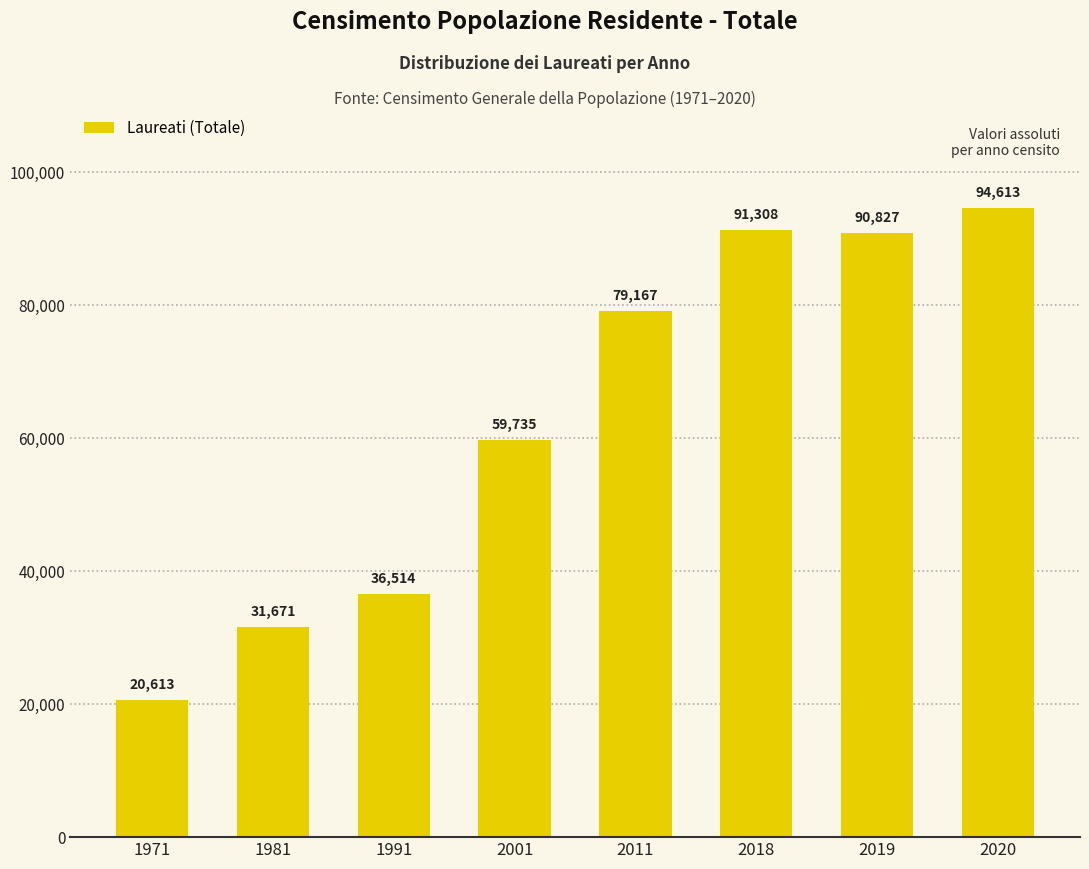

Reading left to right, what are all the values shown in this chart?

20613	31671	36514	59735	79167	91308	90827	94613